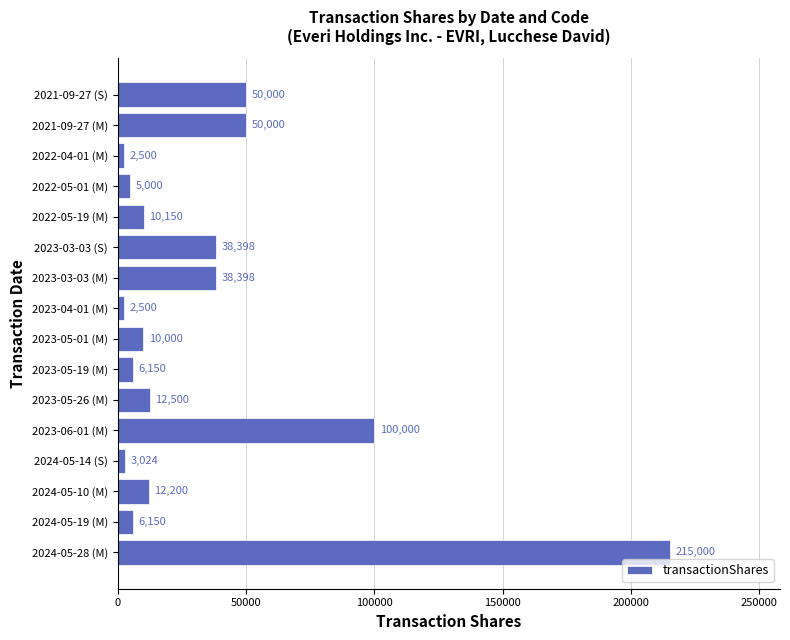

What value does the data have at 2023-05-19 (M), to the nearest 100?

6200